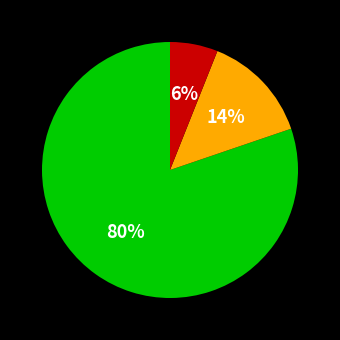

Is there any slice that represents more than half of the pie?

Yes